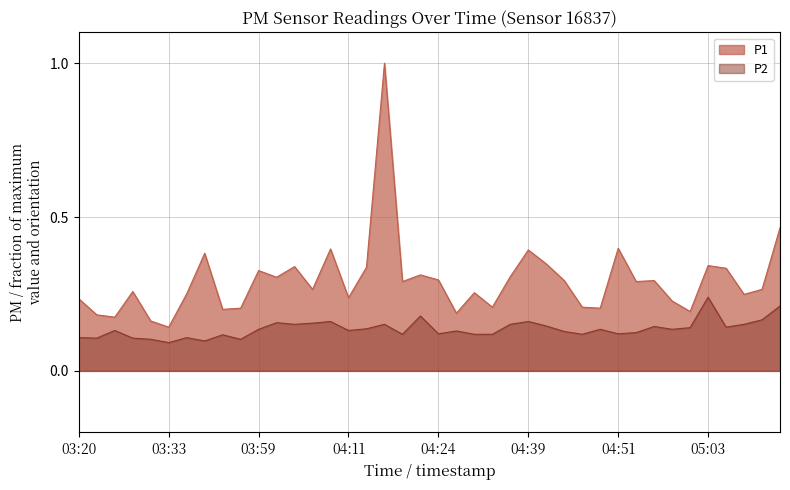

Does the chart display data point markers on the line(s)?

No